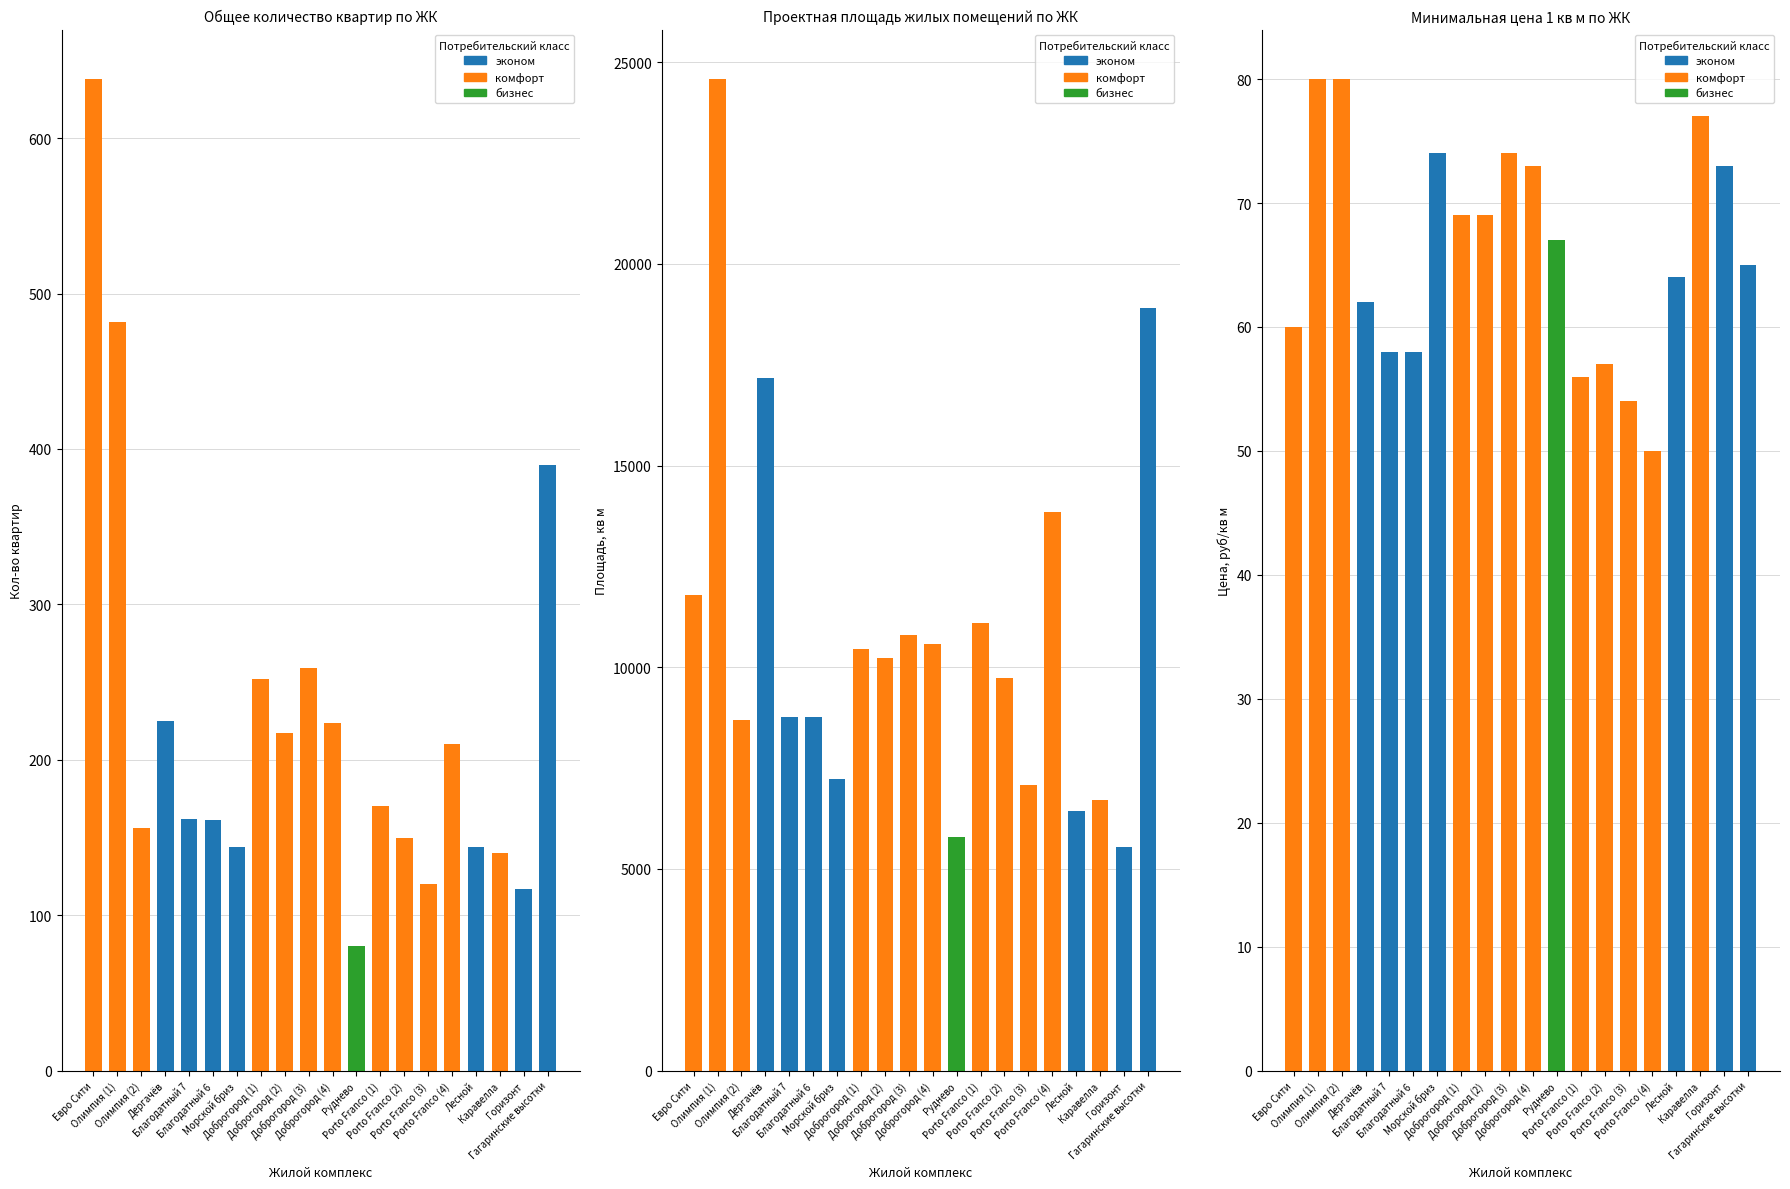

Which has a higher value, Porto Franco (2) or Porto Franco (4)?

Porto Franco (4)